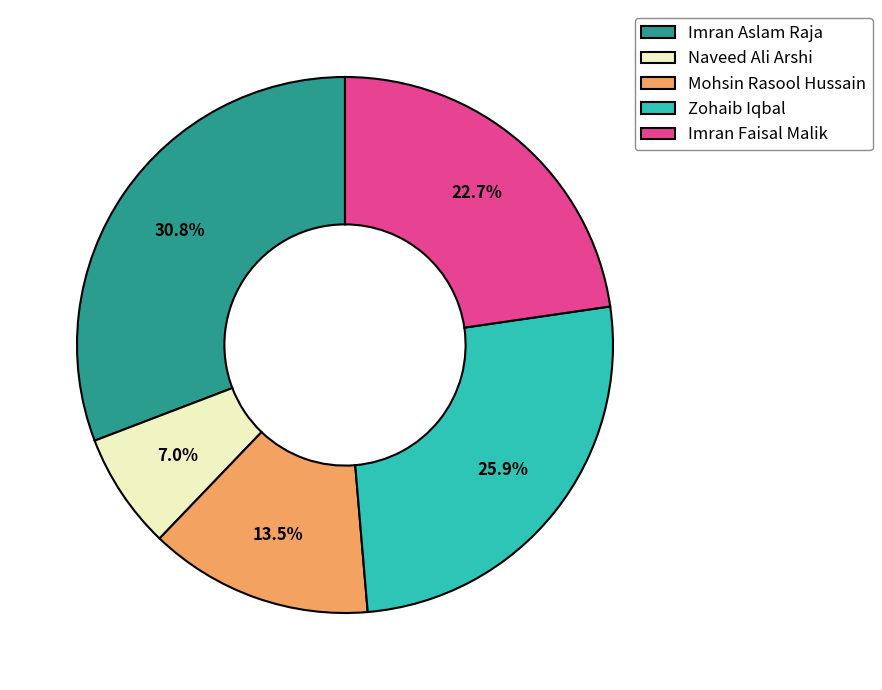

Combined, do Mohsin Rasool Hussain and Imran Faisal Malik account for over 50%?

No